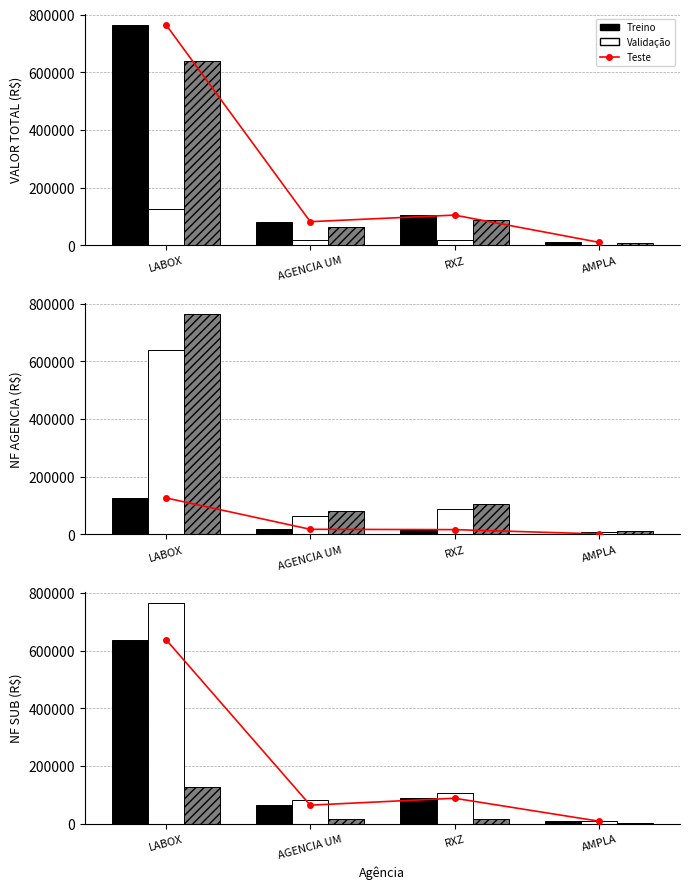

Is it true that Treino equals 87929.3 at RXZ?

True